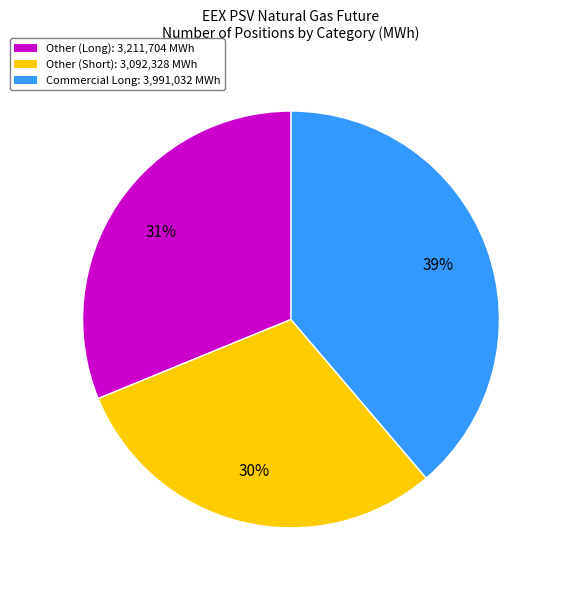

How many slices are in this pie chart?

3